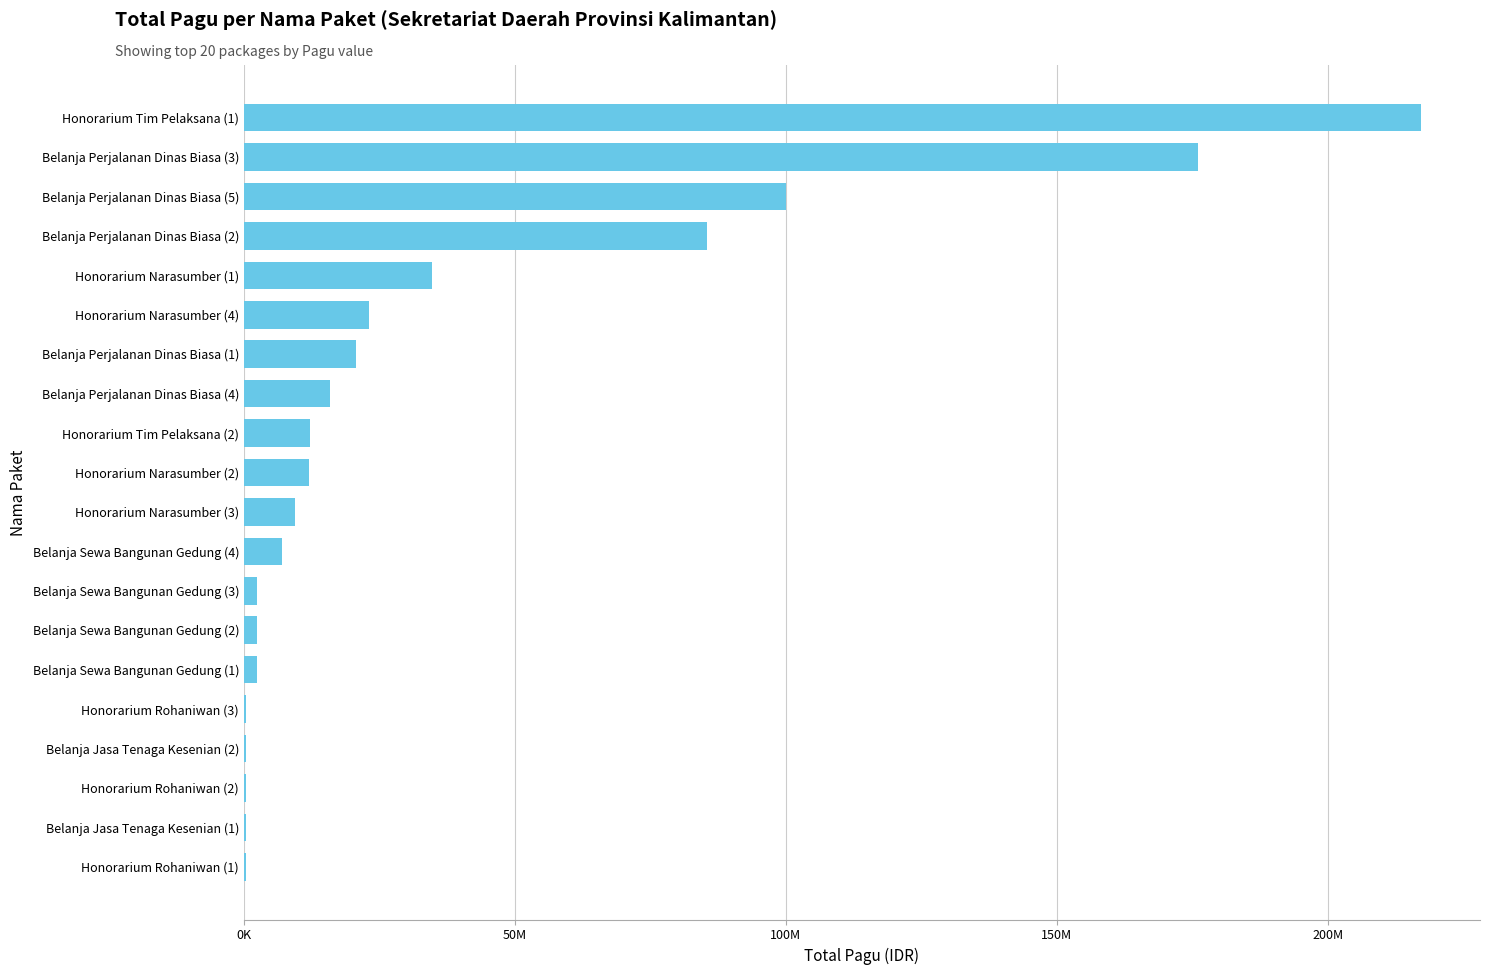

What is the difference between the second highest and minimum values?

175552000